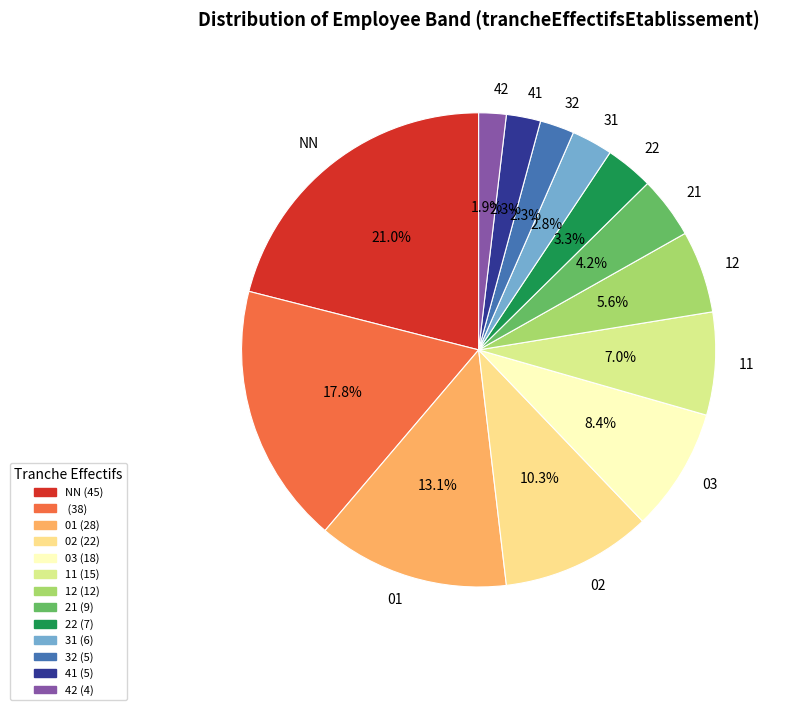

Which category has the smallest portion of the pie?

42